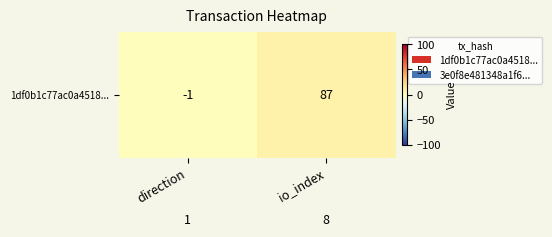

What is the total value across all series at direction?

0